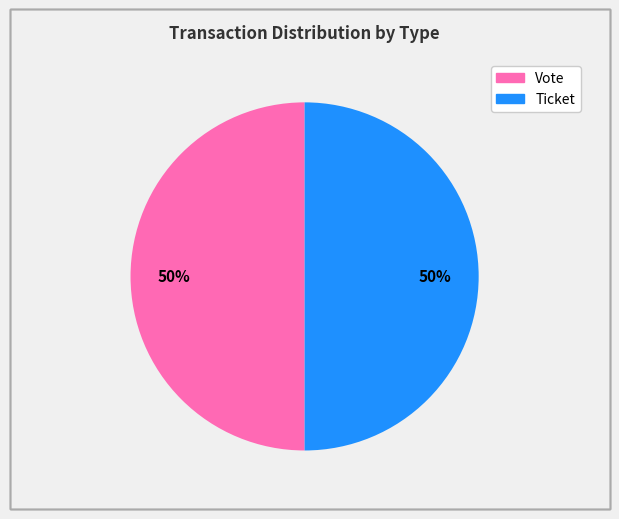

The Ticket slice represents 36% of the pie. True or false?

False